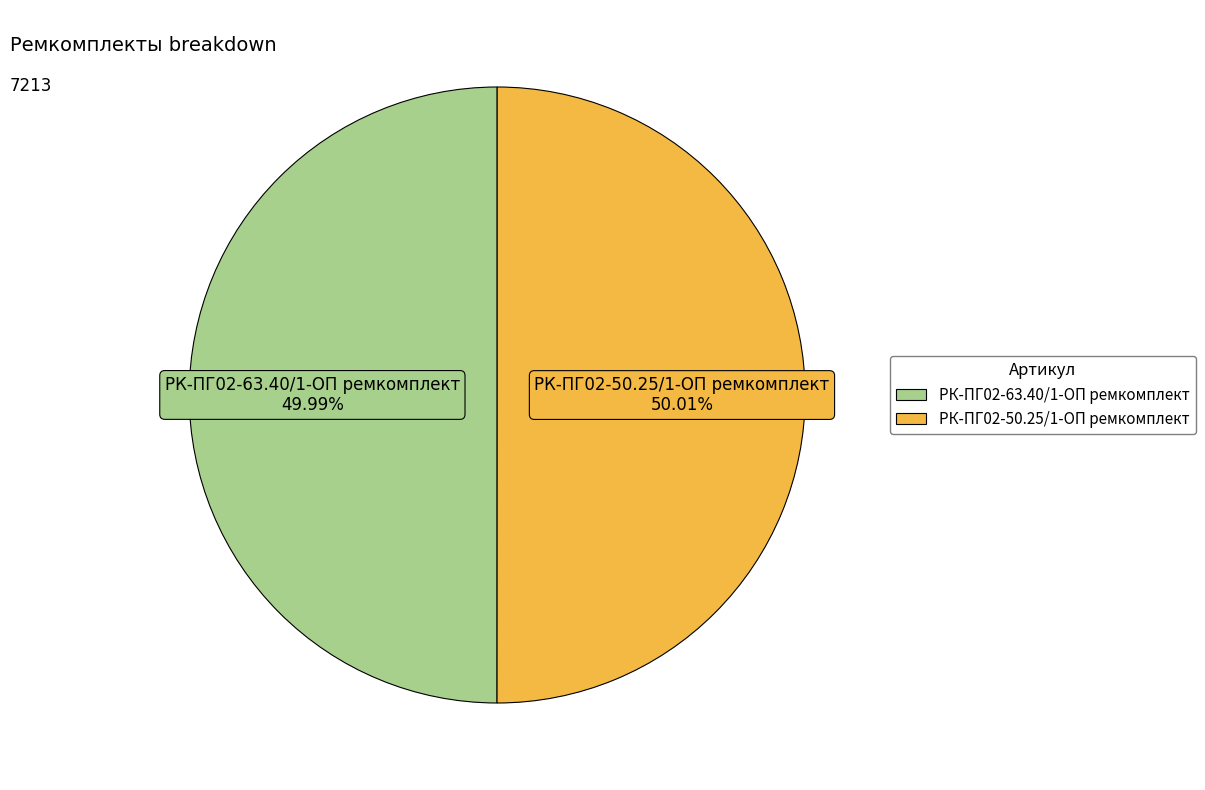

How much of the chart is everything except РК-ПГ02-63.40/1-ОП ремкомплект?

50.0%